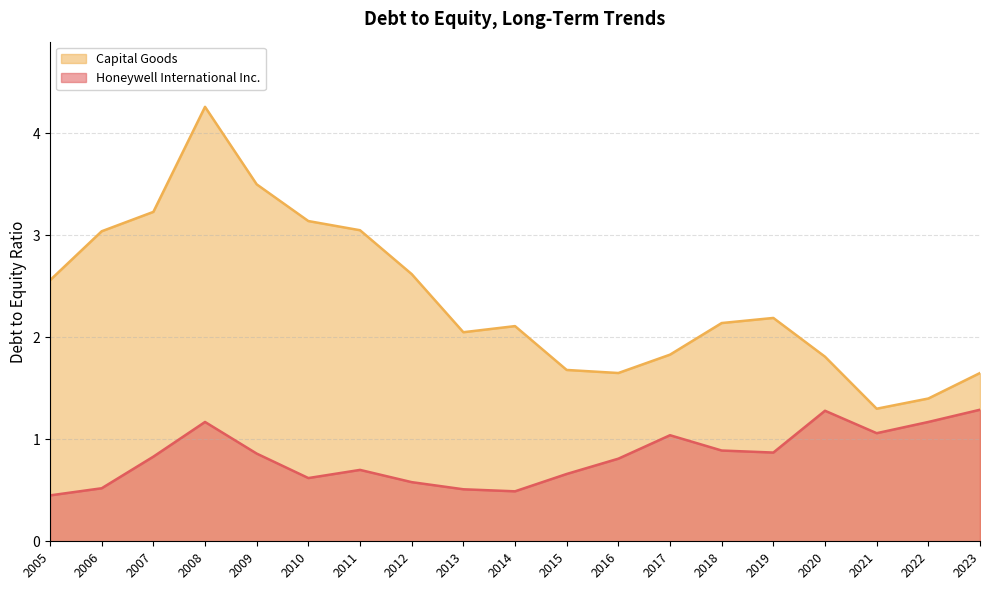

True or false: Capital Goods and Honeywell International Inc. cross at least once.

False